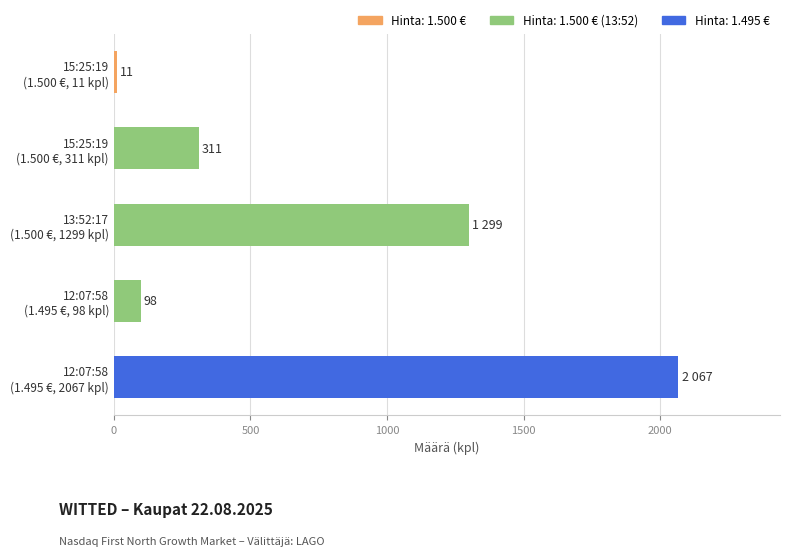

What is the minimum value shown in the chart?

11